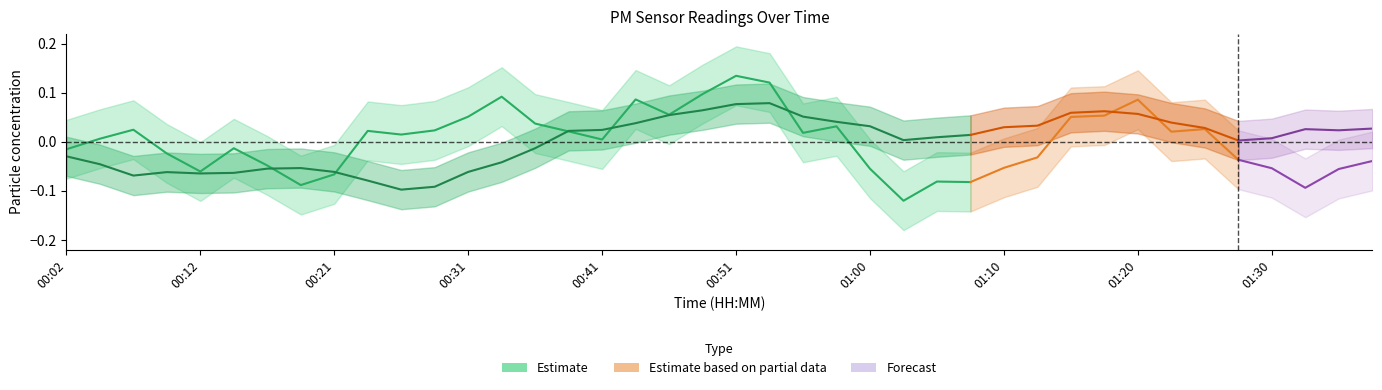

What is the maximum value shown in the chart?

0.1